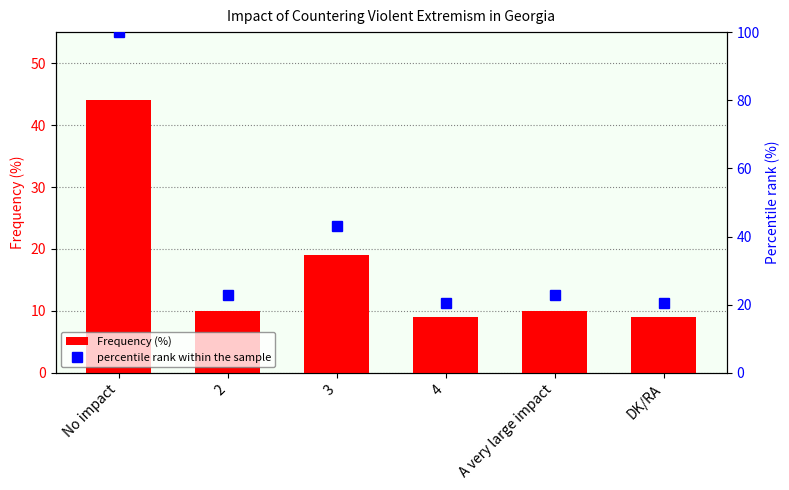

The value of Frequency (%) at DK/RA is 9.0. True or false?

True